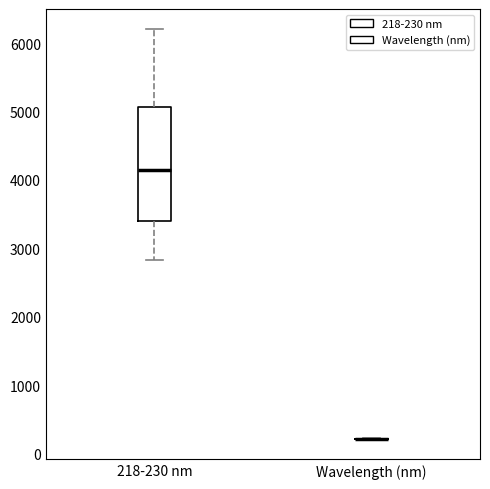

Reading left to right, transcribe this box plot: for each box, give where its median line is, the range the box spans, and where its two whiskers end, as read against the y-axis. The values are not printed on the chart, so give them approximately, as read against the axis.

218-230 nm: median 4200, box 3400 to 5100, whiskers 2800 to 6200
Wavelength (nm): box collapsed to a line at 200, whiskers 200 to 200